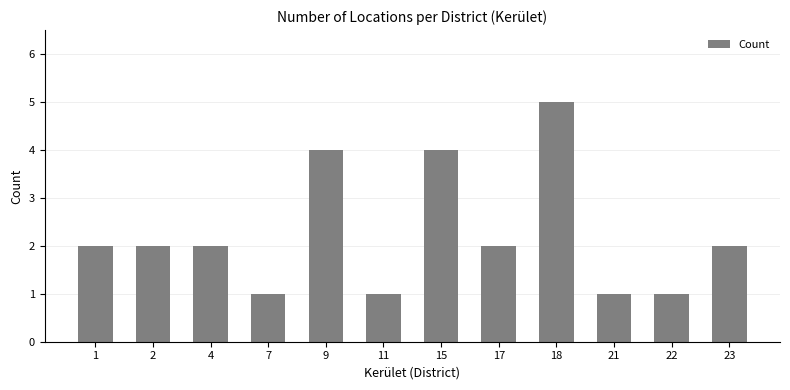

What is the value of the 1st bar from the left?

2